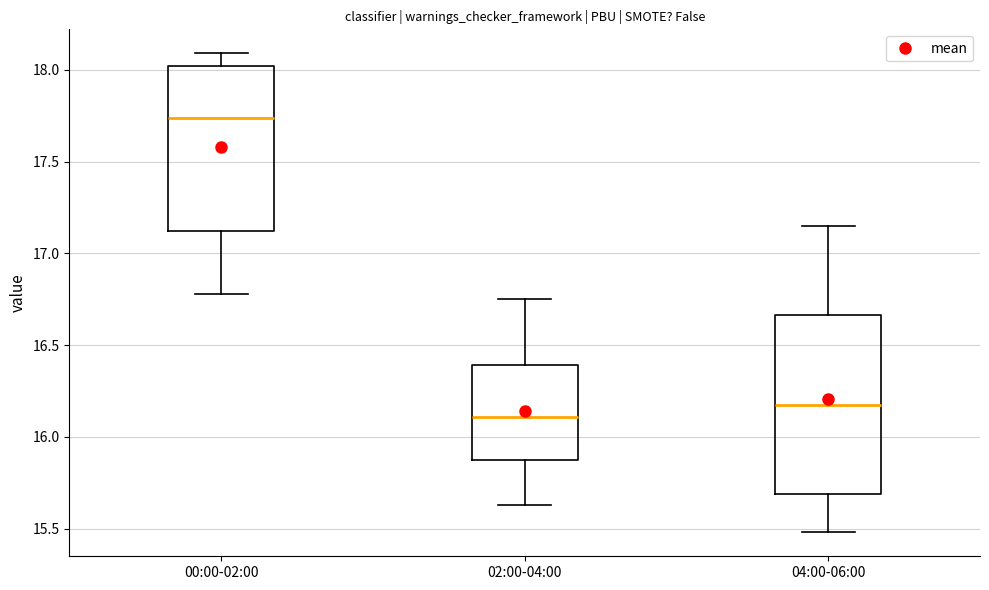

Which box is the tallest, from its lower edge to its upper edge?

04:00-06:00